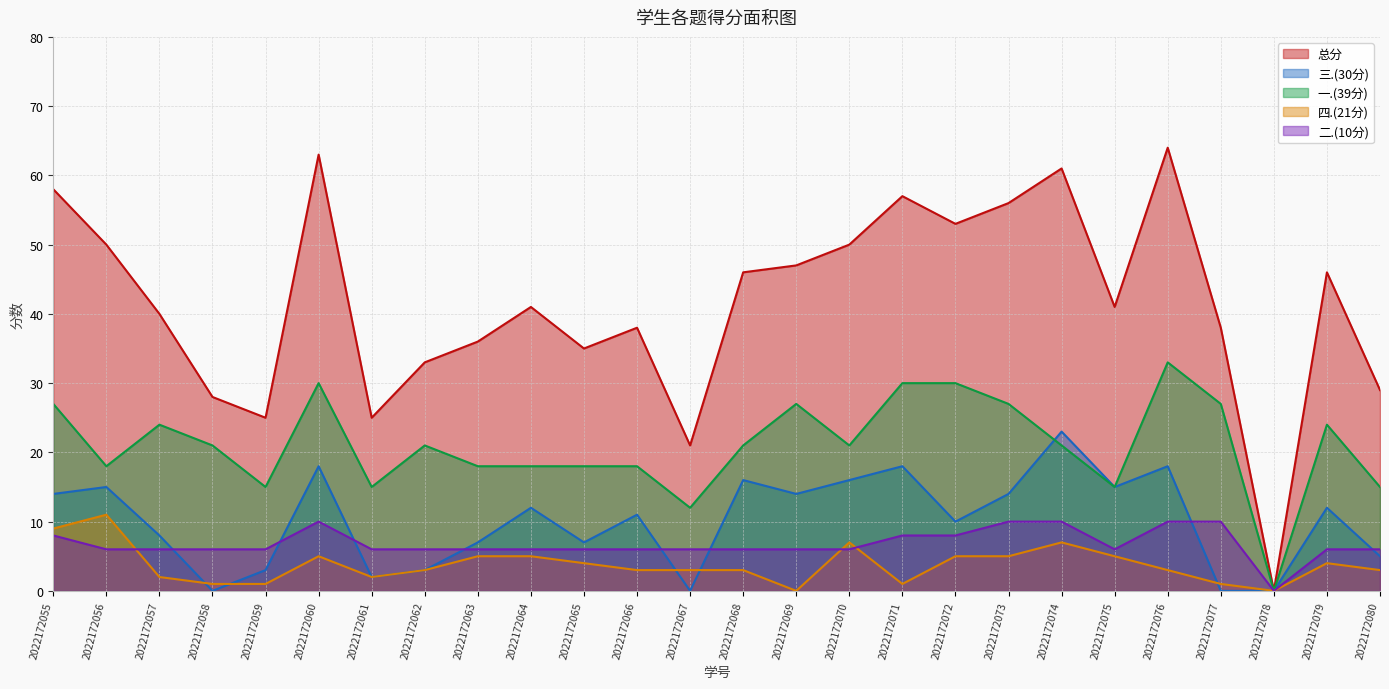

In 总分, how many points are higher than both neighbors (excluding endpoints)?

7